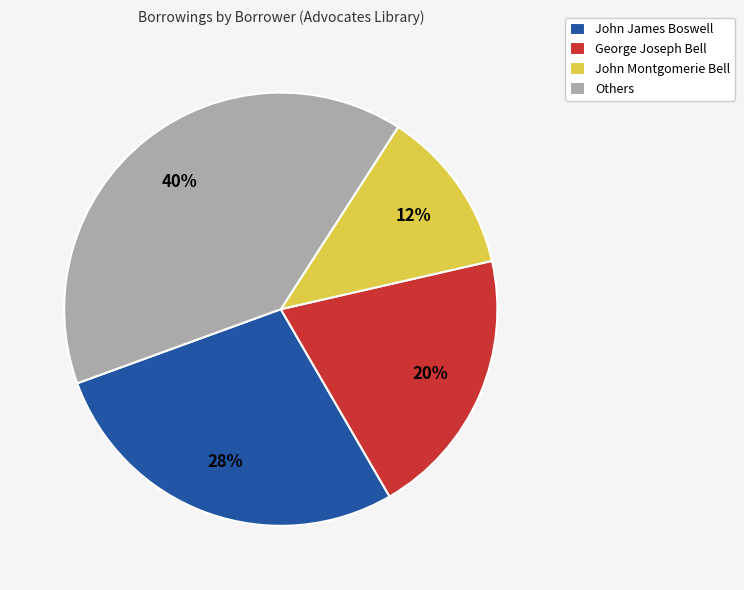

Combined, do John Montgomerie Bell and George Joseph Bell account for over 50%?

No